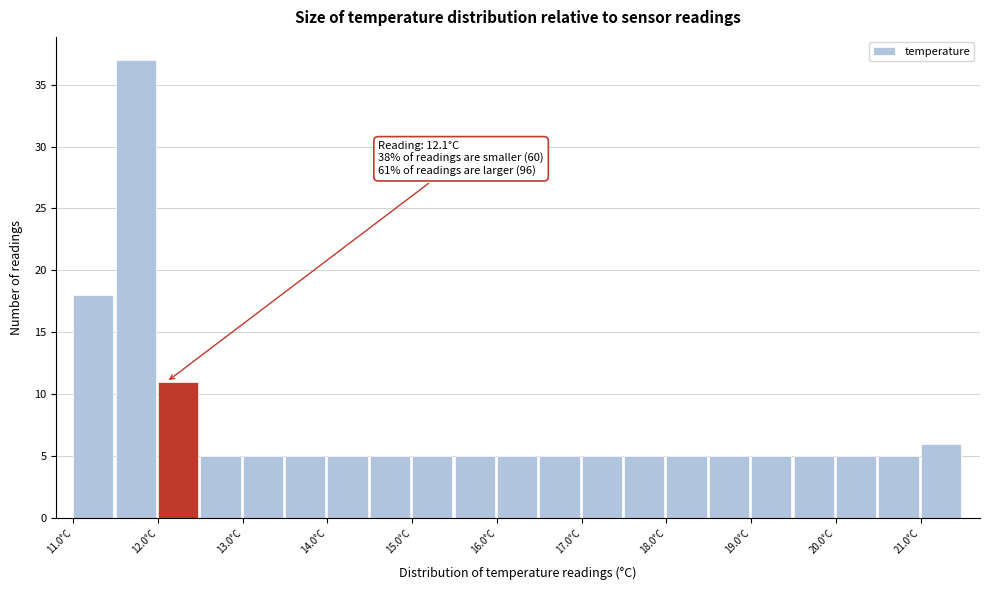

Which range on the x-axis has the tallest bar?

11.5 to 12.0